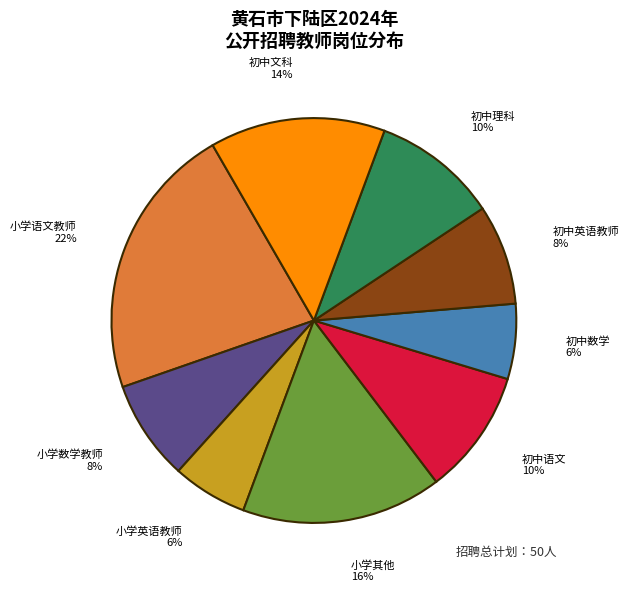

Does any single category account for the majority?

No